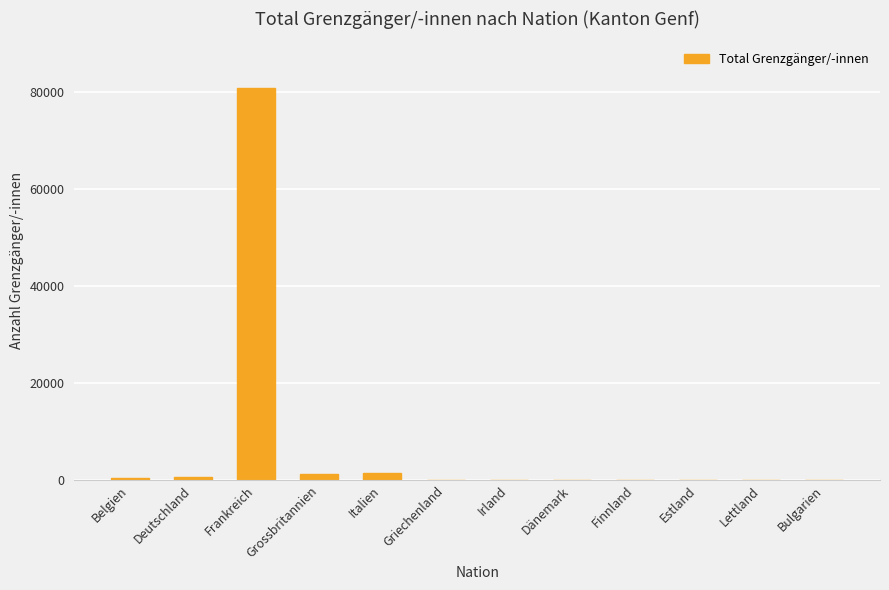

Which label corresponds to the largest value in the chart?

Frankreich